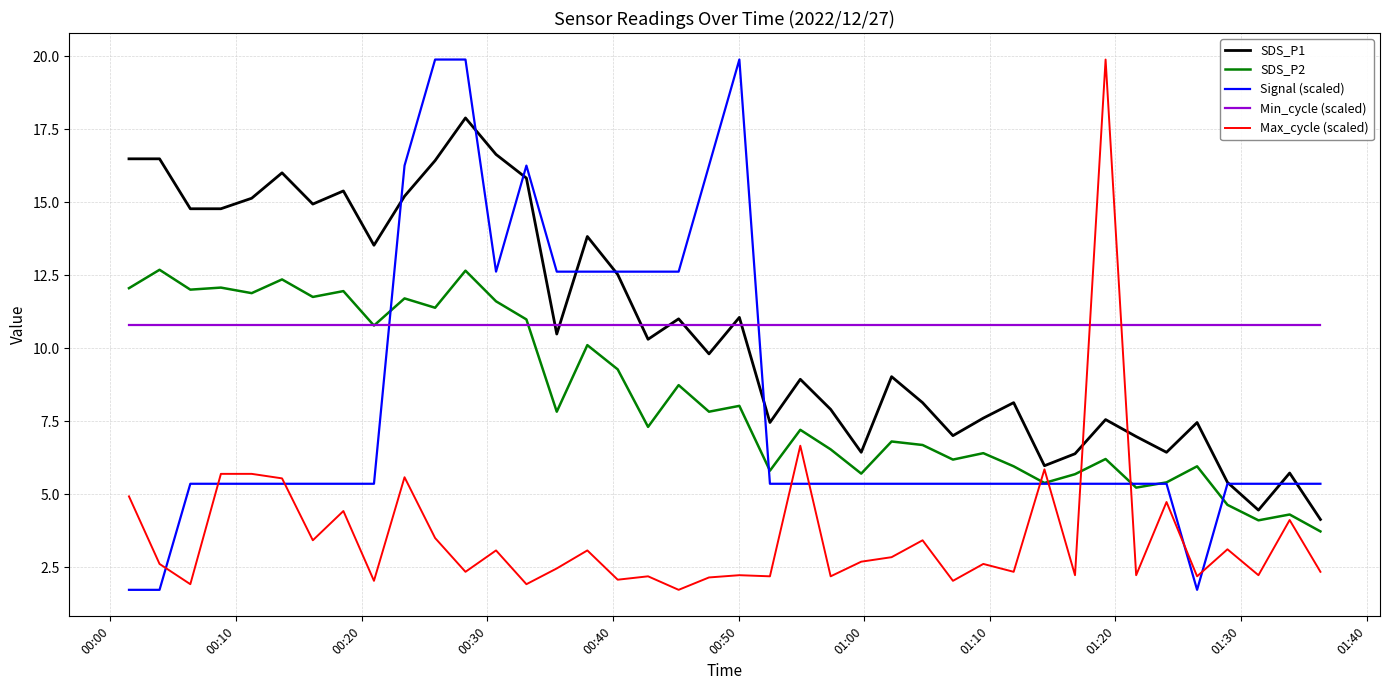

Does the chart display data point markers on the line(s)?

No